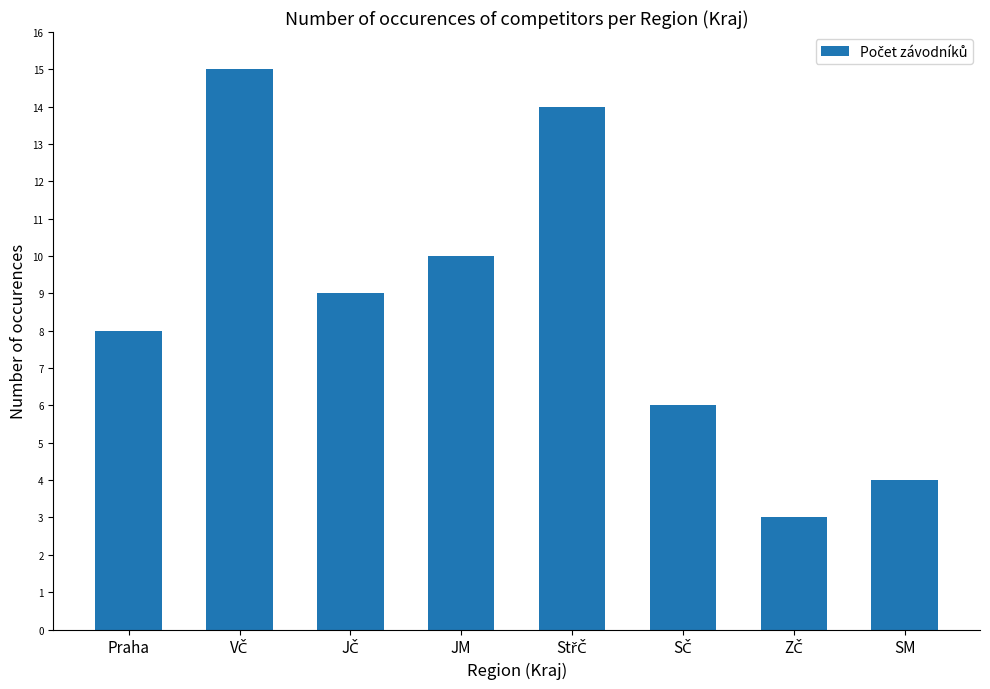

What is the label of the 8th bar from the left?

SM